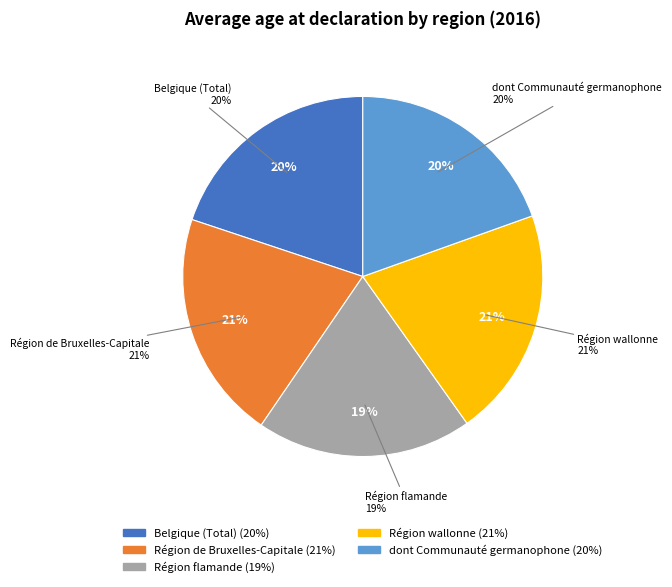

How many segments does this pie chart have?

5